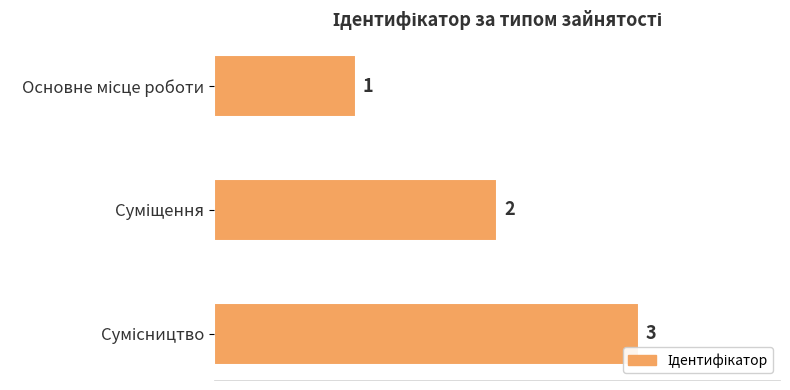

Count the values in the range 1 to 3.

3